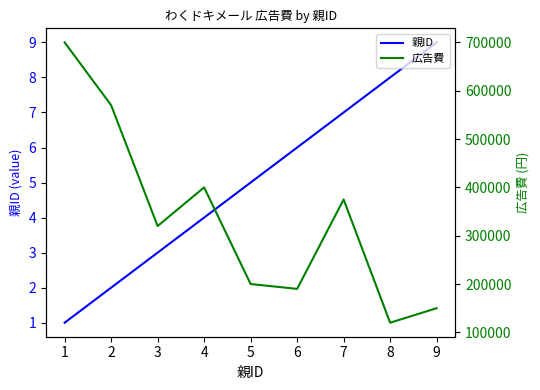

Reading right to left, extract all data points from this chart.

親ID: 9=9	8=8	7=7	6=6	5=5	4=4	3=3	2=2	1=1
広告費: 9=150000	8=120000	7=375000	6=190000	5=200000	4=400000	3=320000	2=570000	1=700000